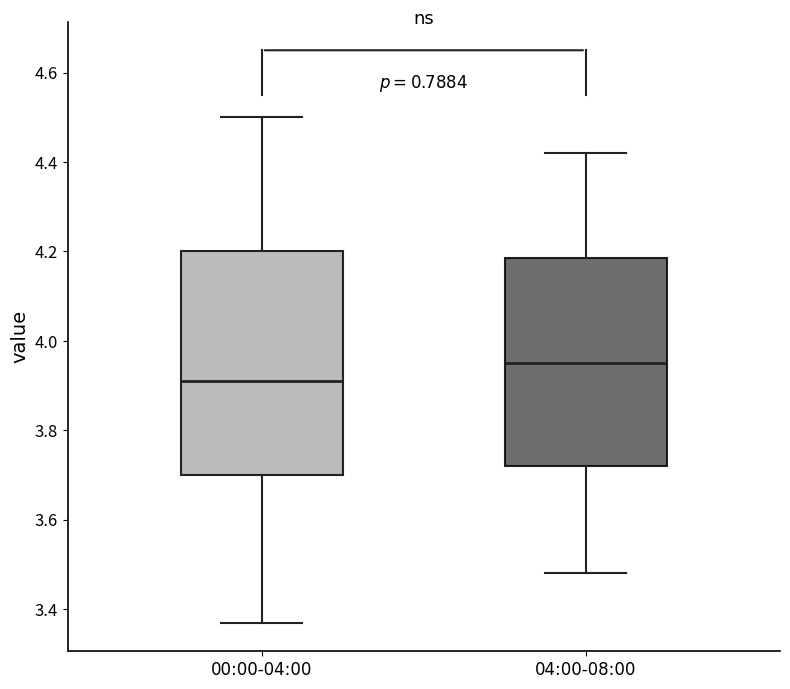

Which box's median line is the highest?

04:00-08:00